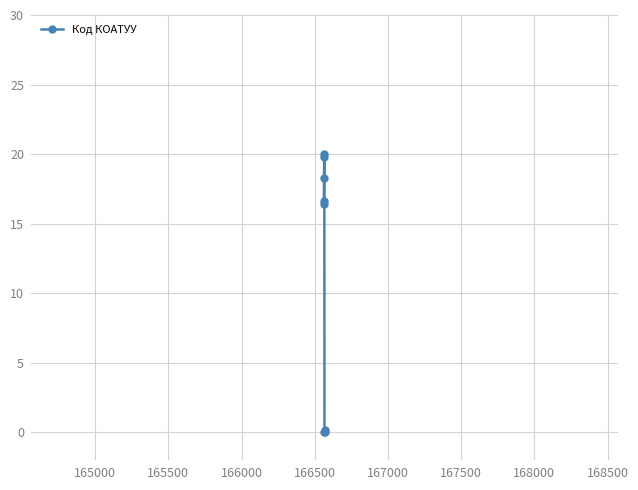

What is the difference between the maximum and minimum values?

20.0